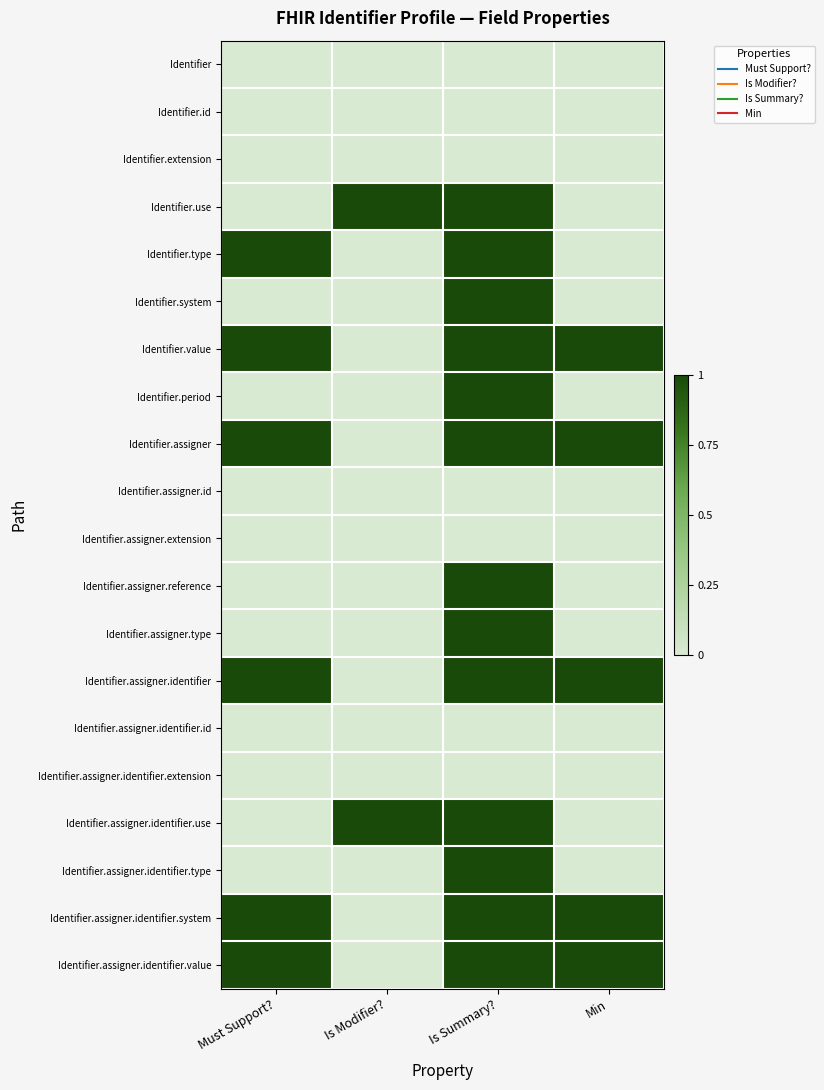

Which category has the lowest value across all series?

Must Support?